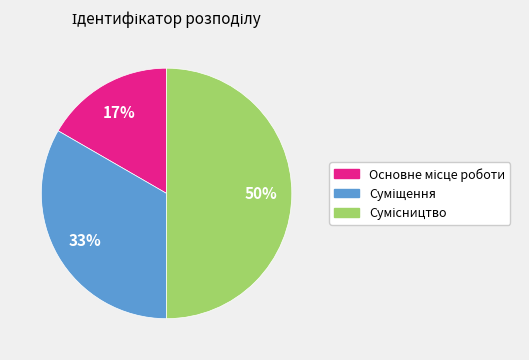

To the nearest percent, what is the average slice percentage?

33%